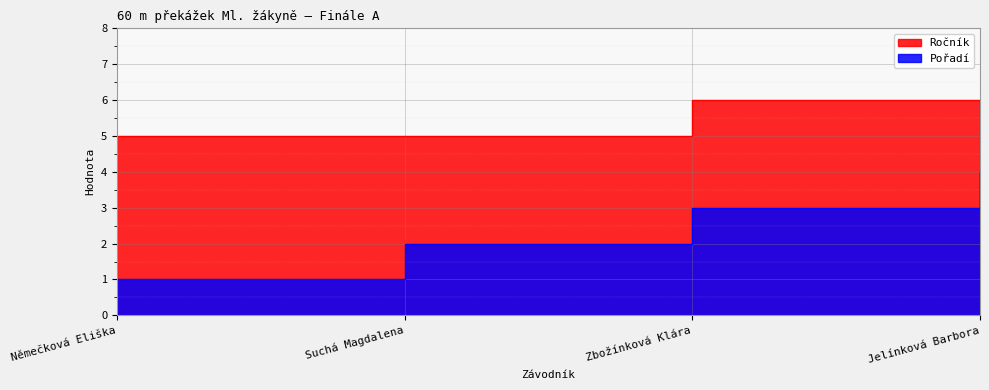

True or false: Pořadí has more than 1 points higher than both neighbors.

False